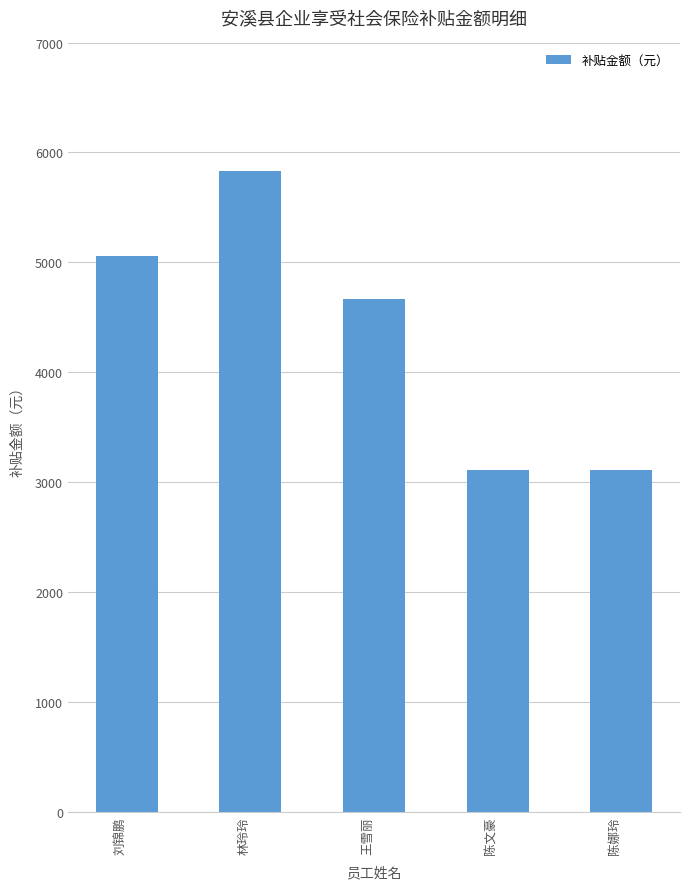

Count the number of data series in this chart.

1